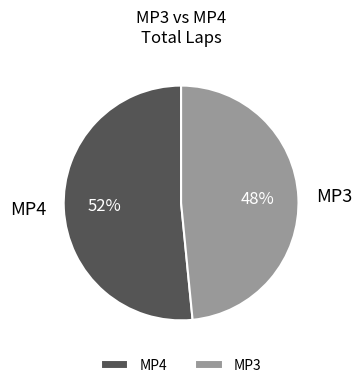

How many segments does this pie chart have?

2